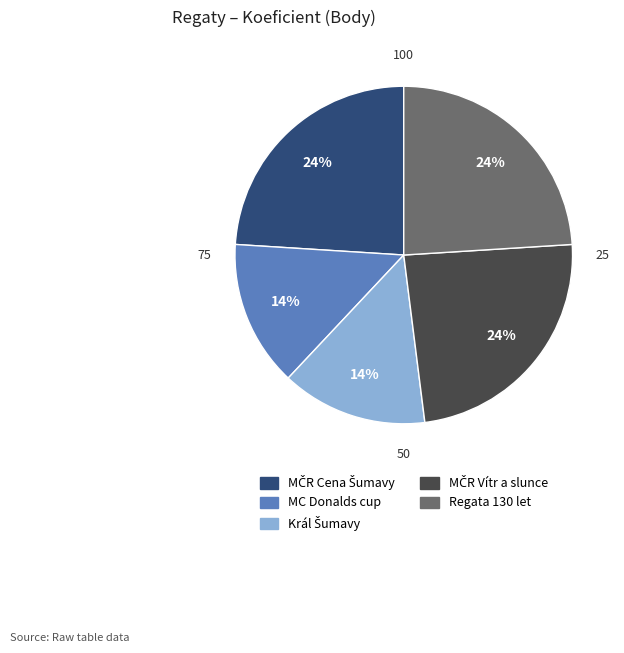

Is there a majority slice in this chart?

No